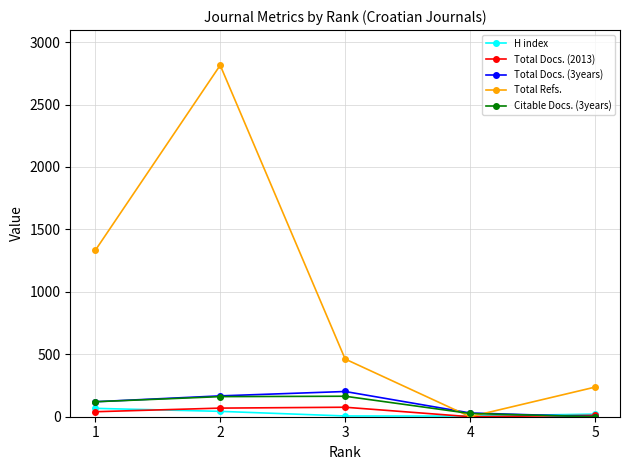

Which series has the widest spread of values?

Total Refs.